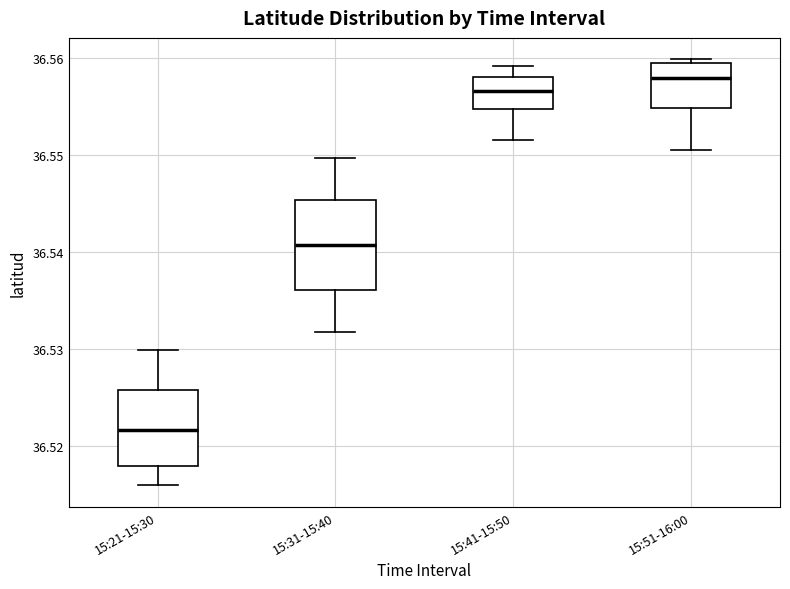

Which box is the tallest, from its lower edge to its upper edge?

15:31-15:40